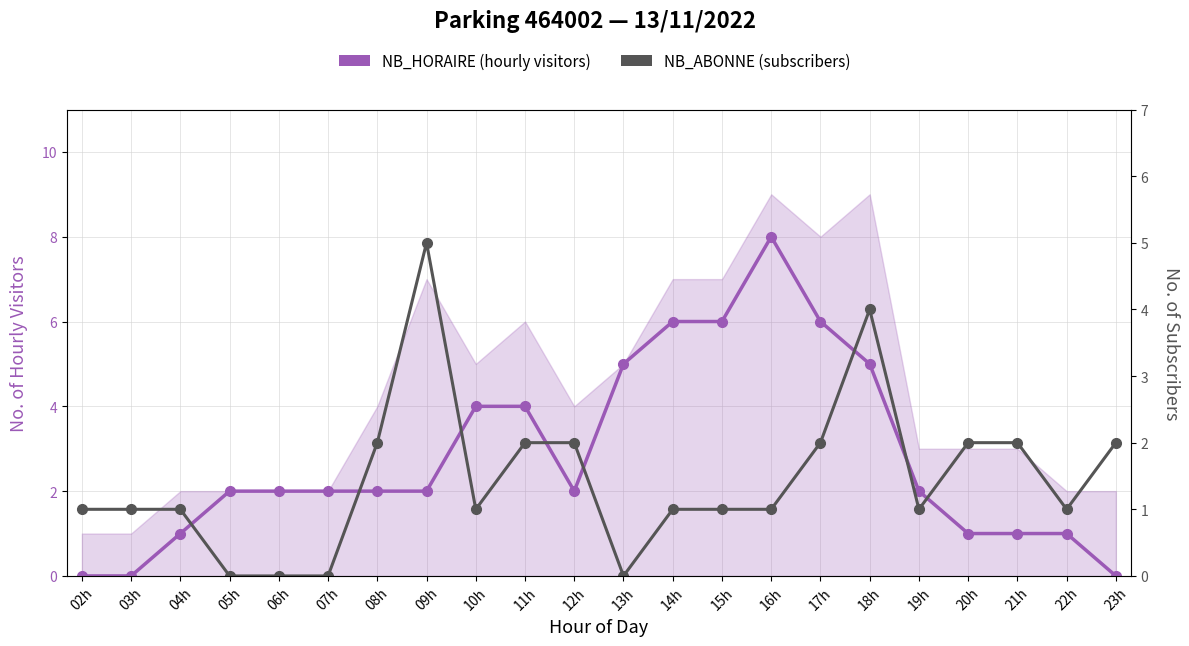

What are all the series names shown in the legend?

NB_HORAIRE, NB_ABONNE